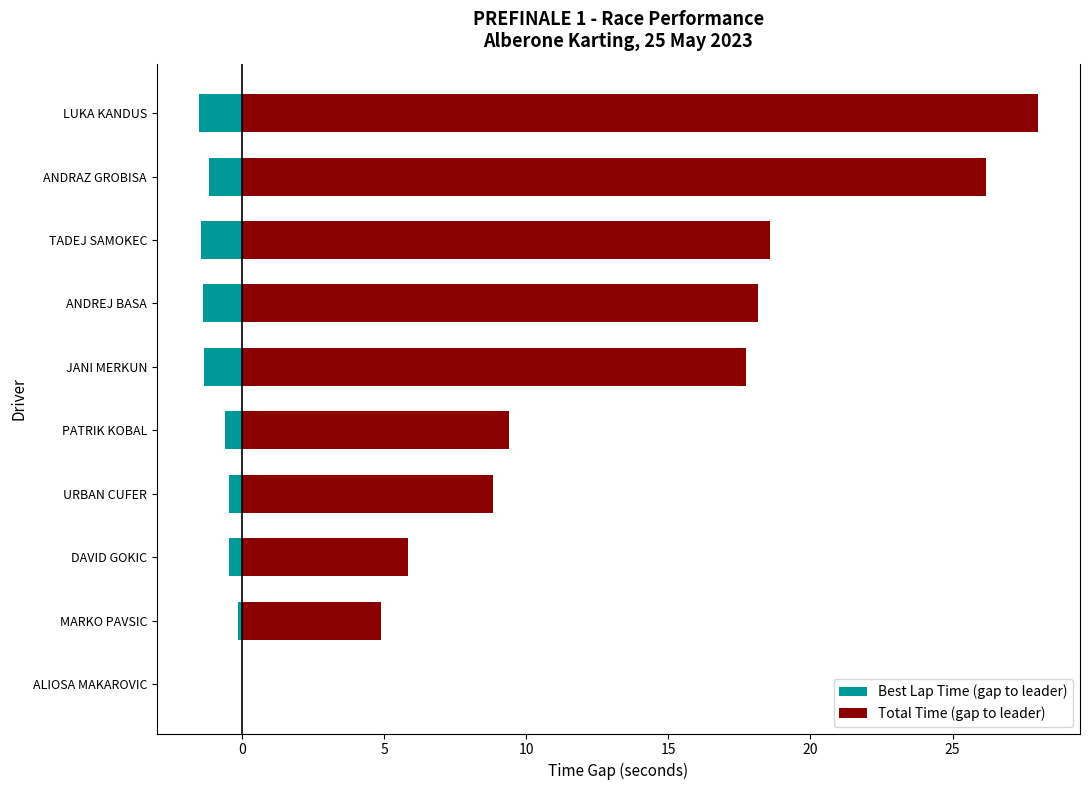

At how many categories does at least one series exceed 17?

5